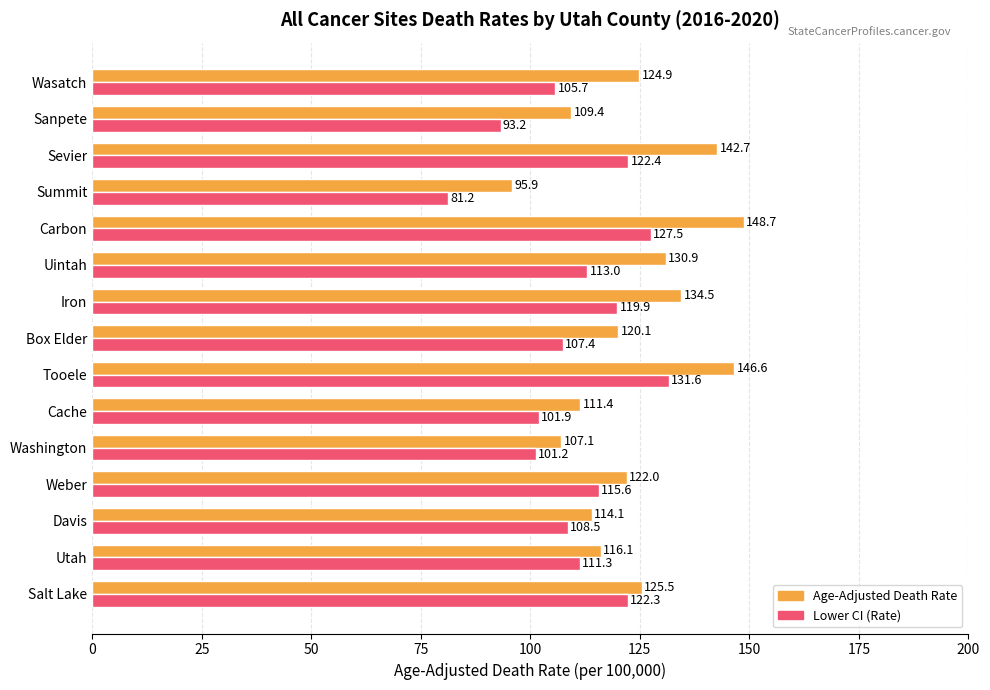

List the series in order of their peak value, highest first.

Age-Adjusted Death Rate, Lower CI (Rate)